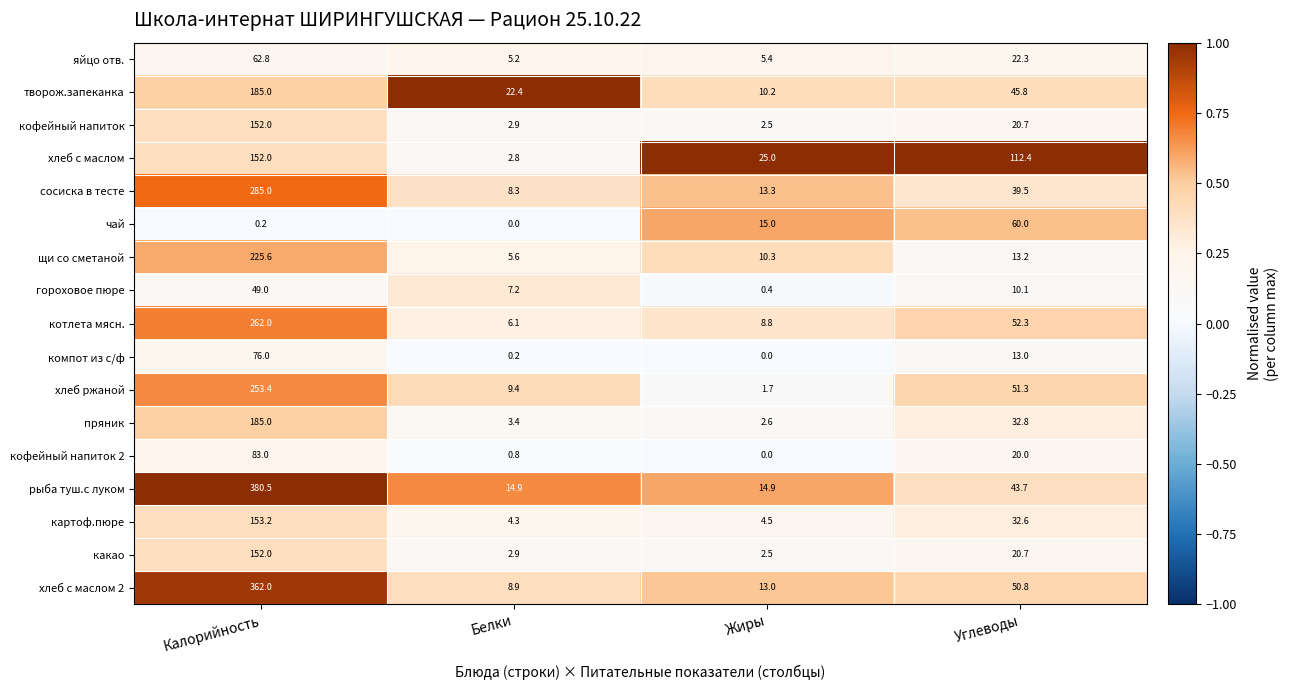

At which category is the sum across all series the highest?

Калорийность